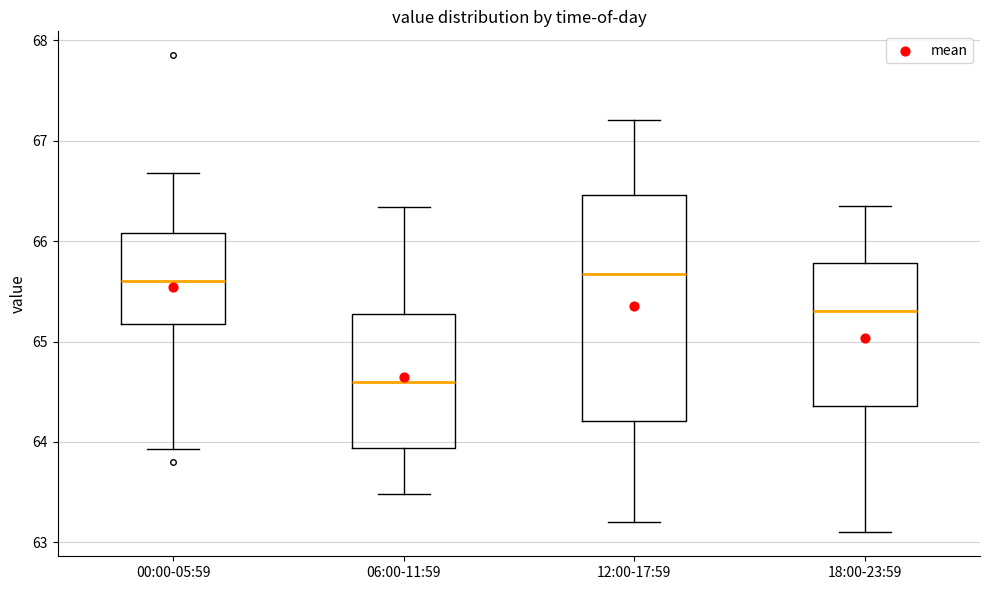

Which box is the tallest, from its lower edge to its upper edge?

12:00-17:59